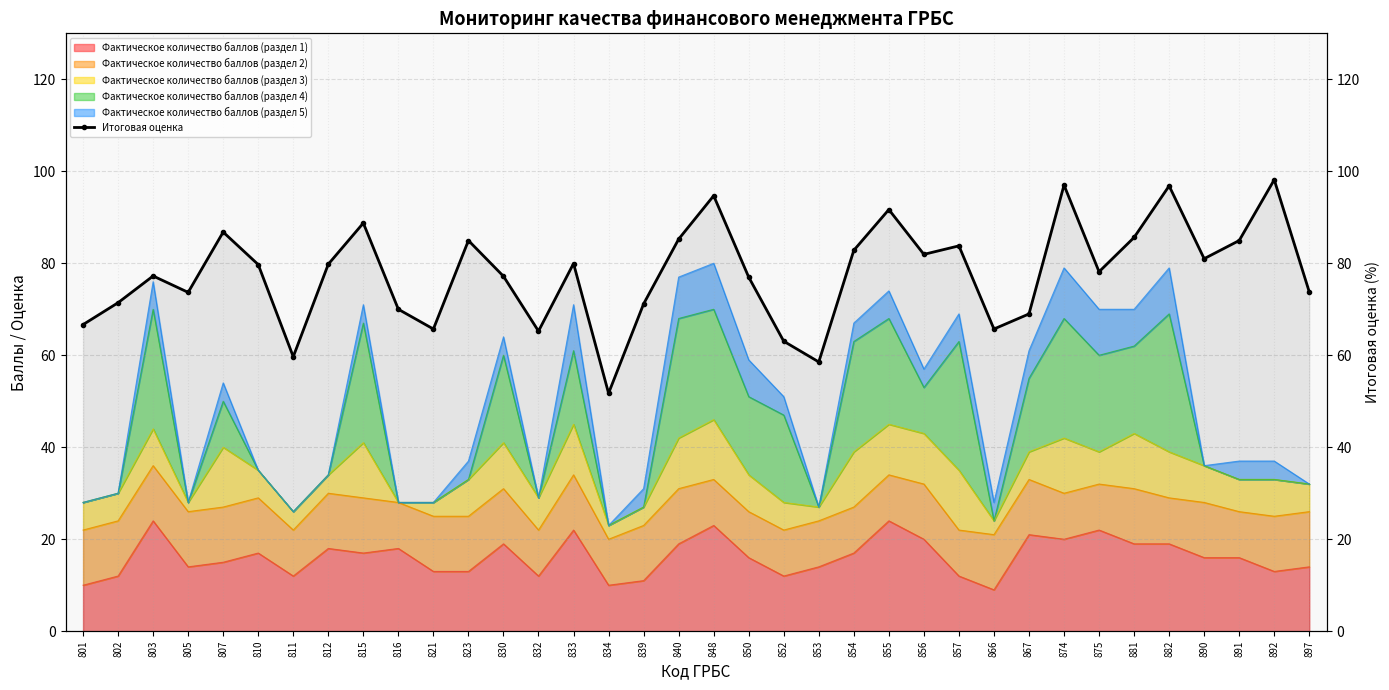

What is the ratio of the value at 850 to the value at 848?

0.8